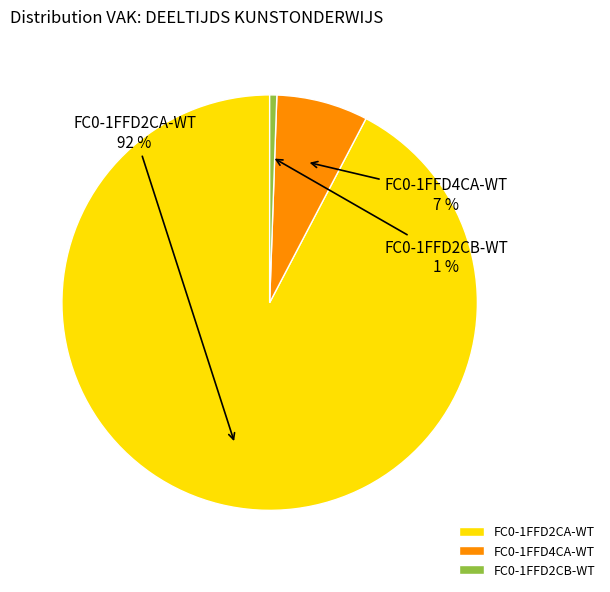

Is there a majority slice in this chart?

Yes